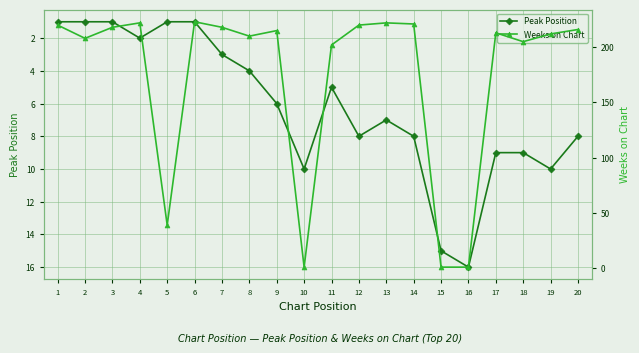

True or false: Weeks on Chart has a value of 222 at 4.

True